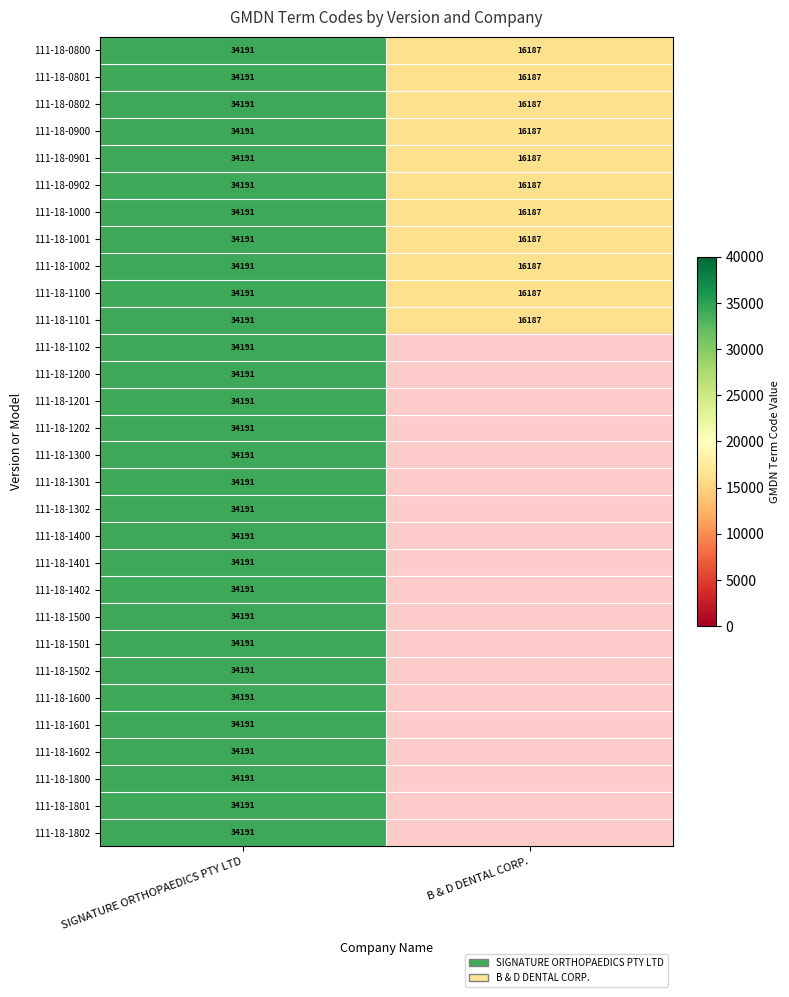

Is it true that 111-18-0902 equals 5673 at B & D DENTAL CORP.?

False